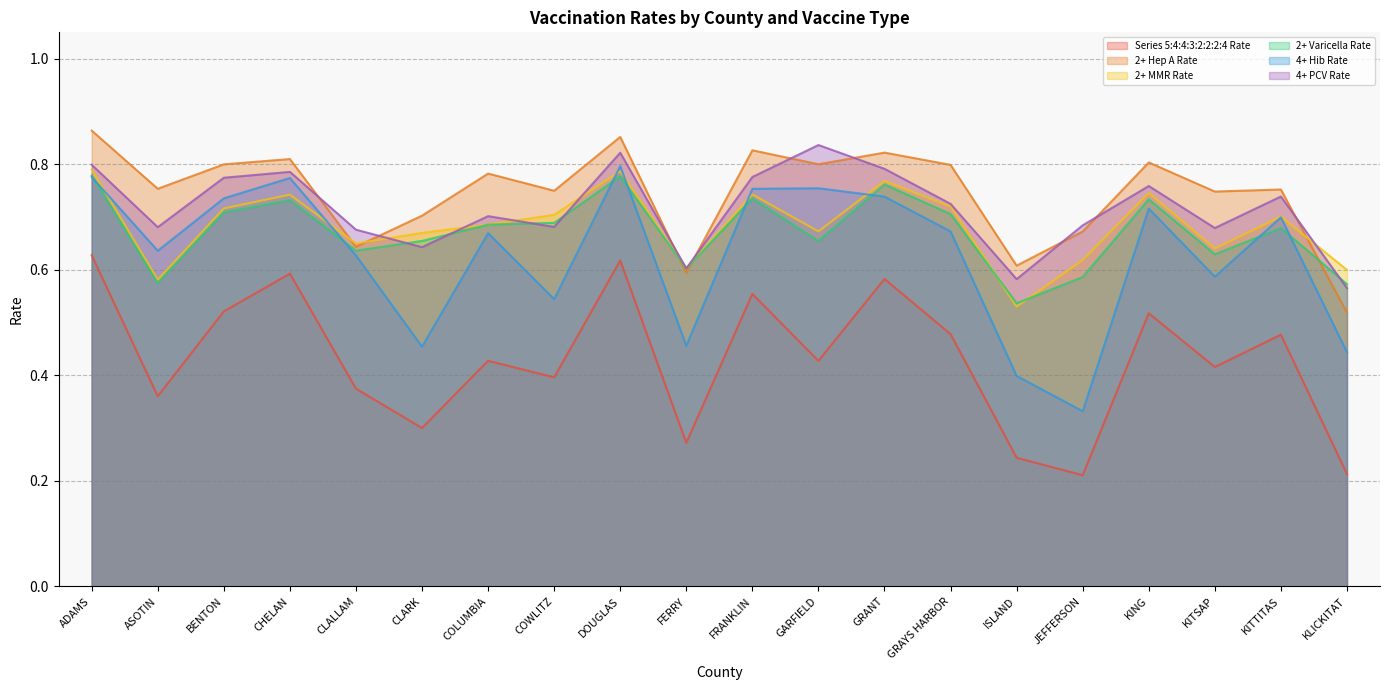

How many categories are shown in the chart?

20